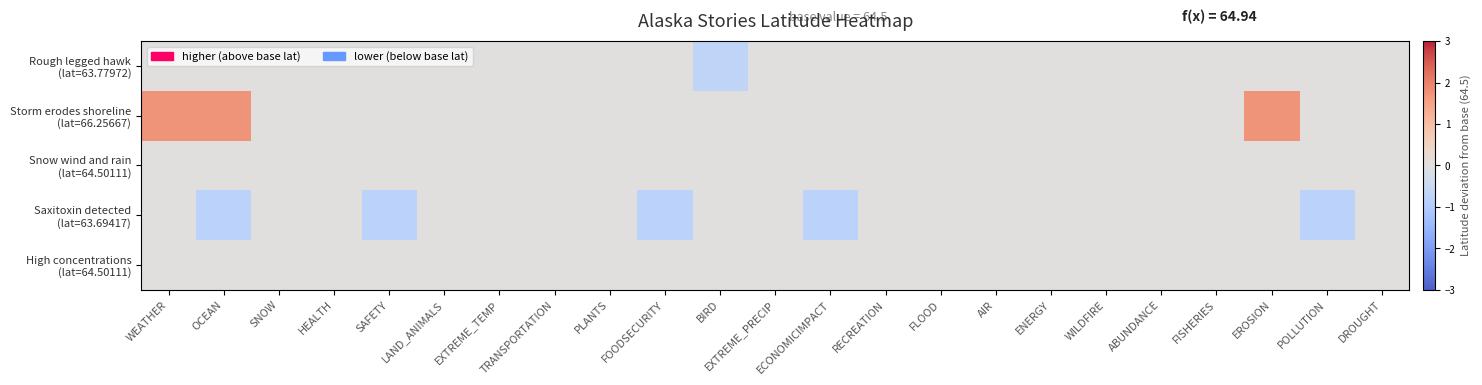

Which series has the largest total across all categories?

Storm erodes shoreline (lat=66.25667)